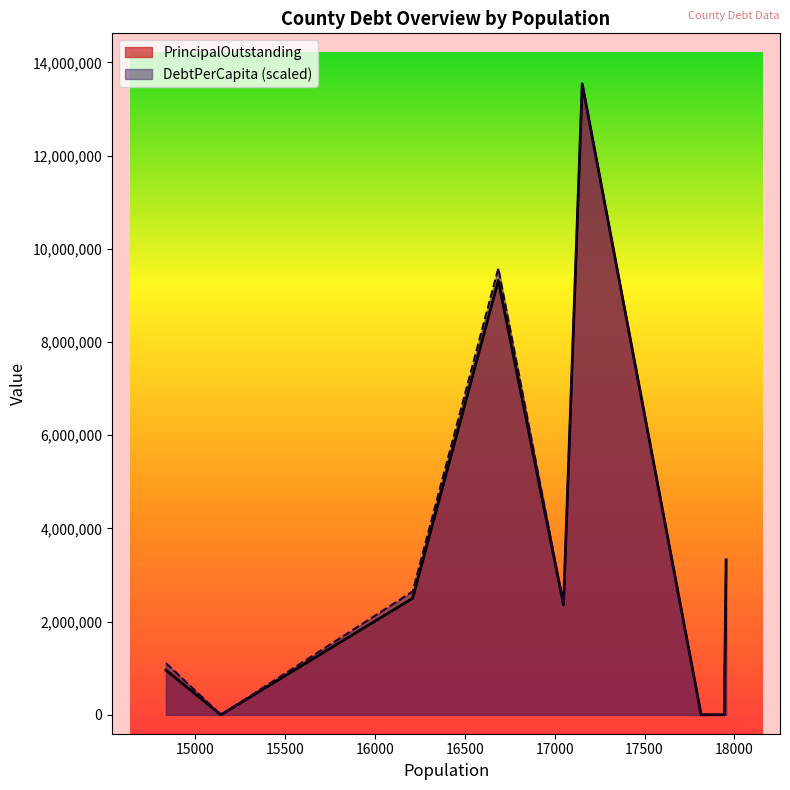

What is the label of the 6th point from the left?

Scurry County